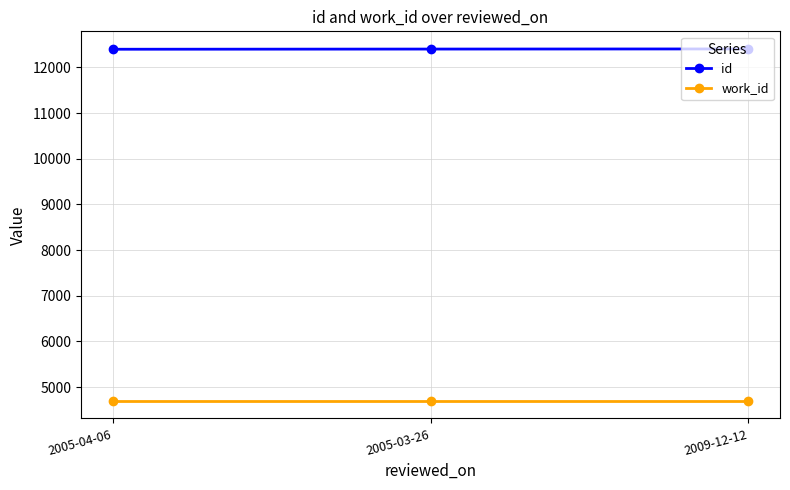

Is the value of id at 2009-12-12 greater than the value of work_id at 2005-03-26?

Yes